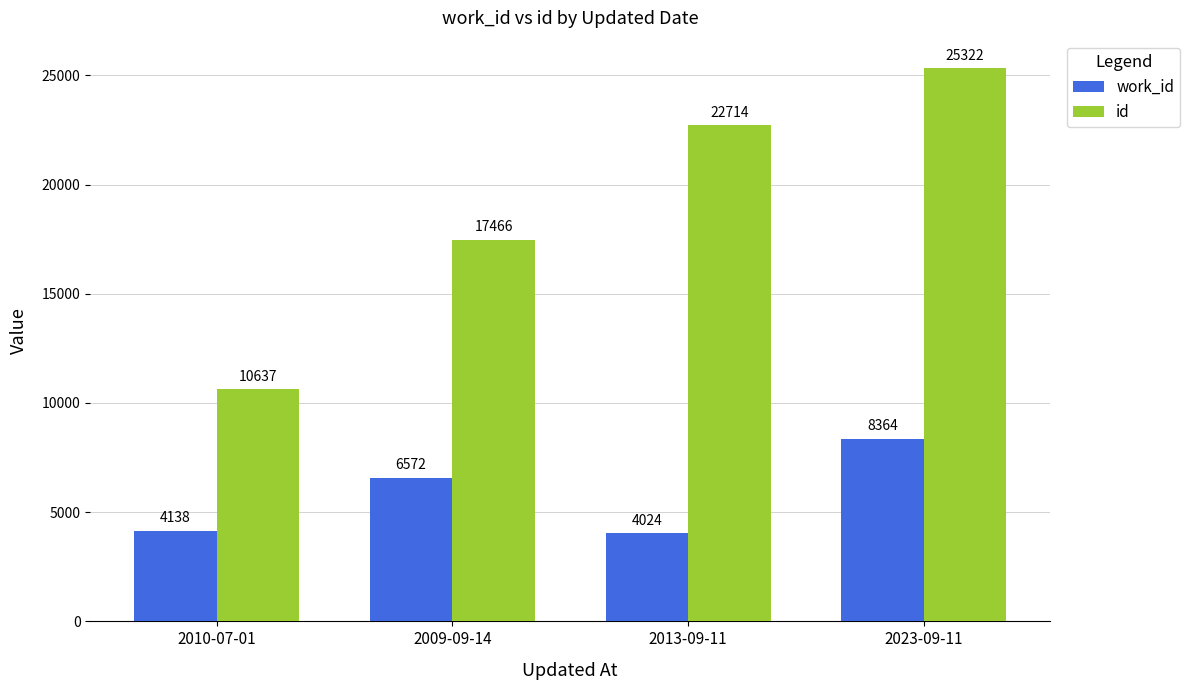

At which label is id closest to 17979?

2009-09-14